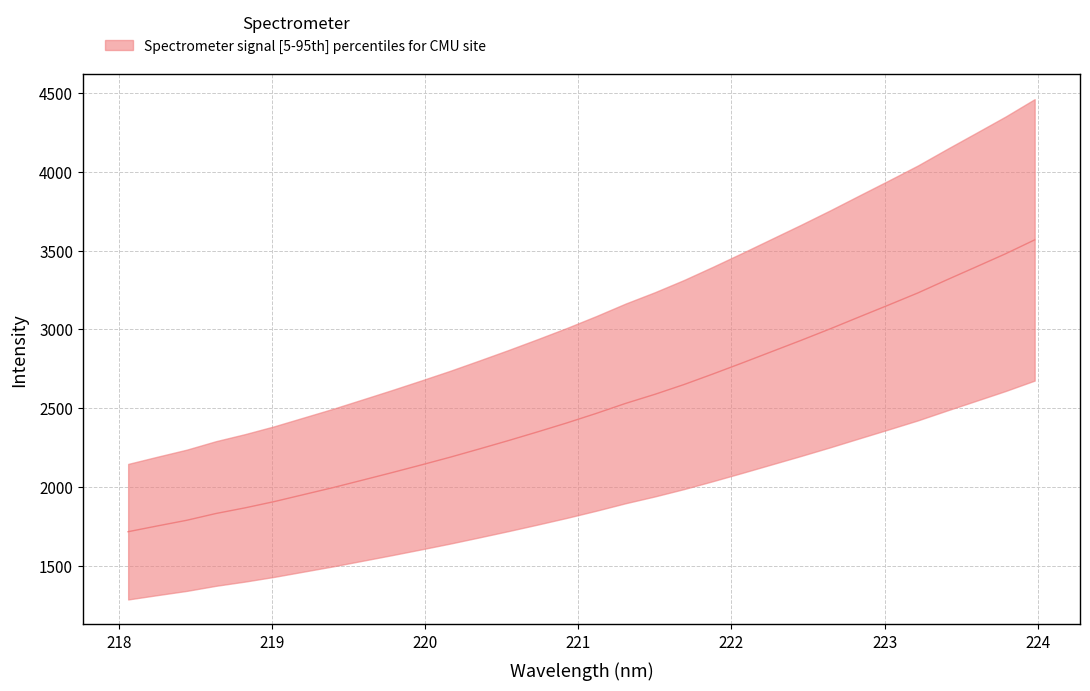

True or false: the data has more than 0 interior local peaks.

False